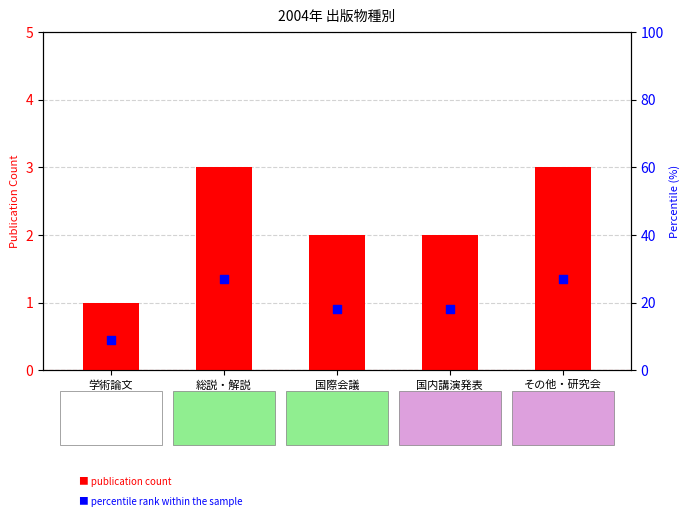

What is the total value across all series at その他・研究会?

30